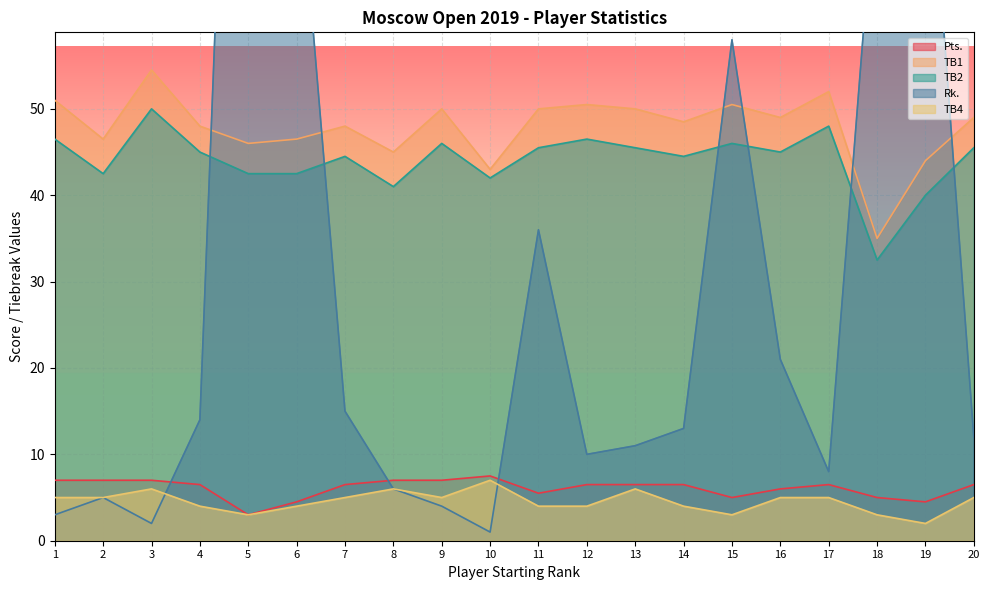

At which category does the chart reach its peak across all series?

5